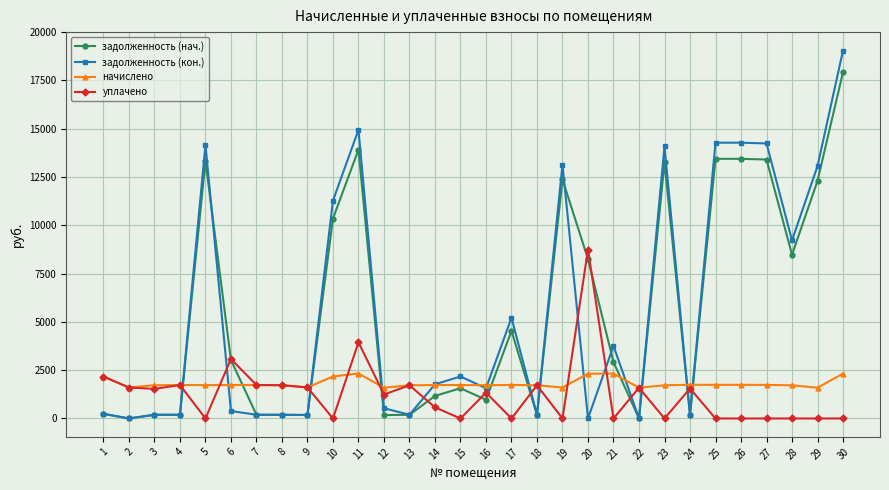

At which label does уплачено first exceed 1339?

1